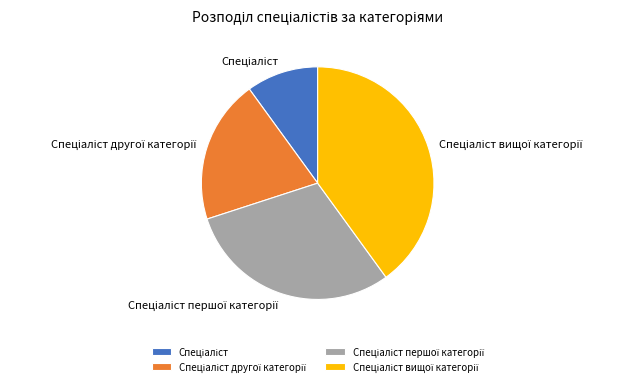

Is there any slice that represents more than half of the pie?

No